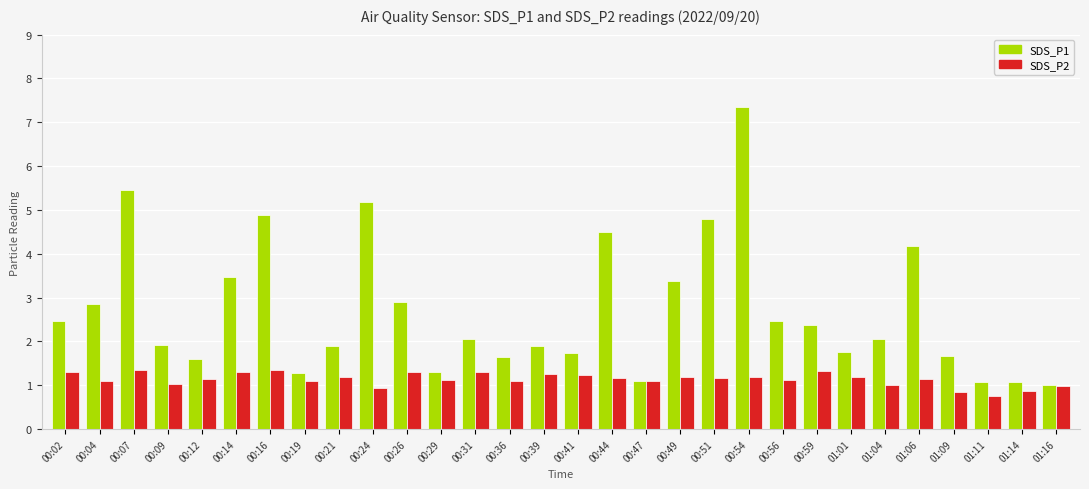

How many bars are there in each group?

2